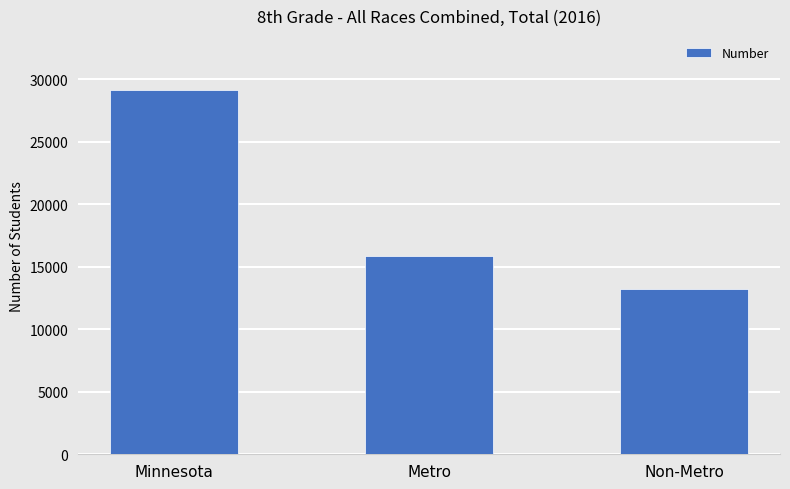

Between Non-Metro and Minnesota, which is larger?

Minnesota